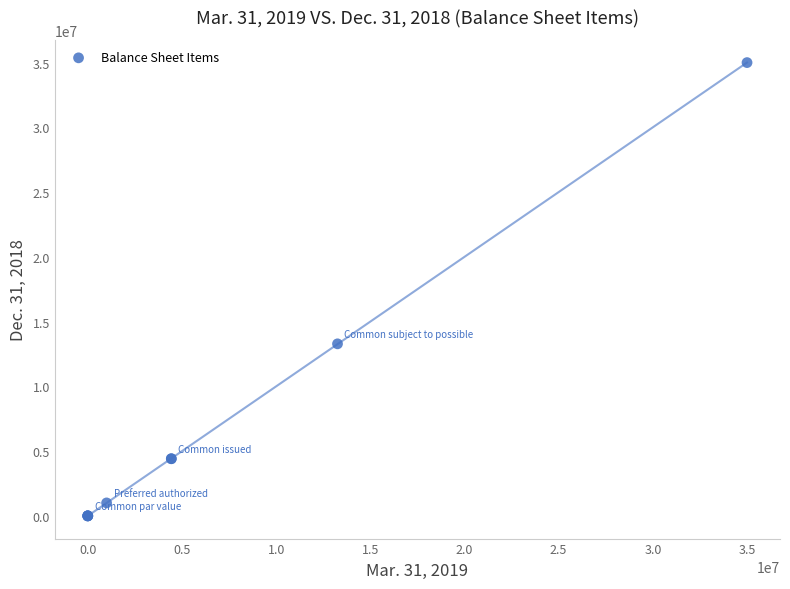

What Y value in the scatter plot is closest to 17500000?

13283086.0